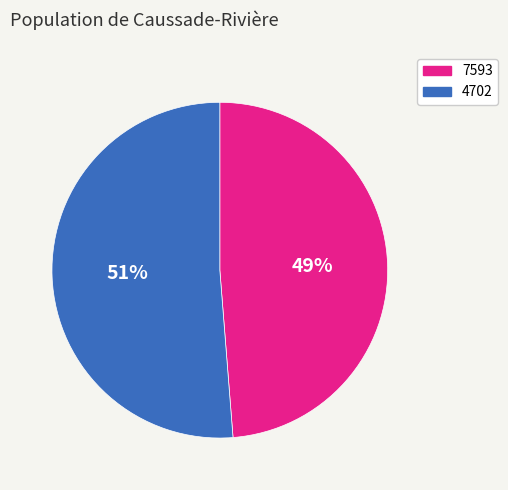

Which slice represents more than half of the pie?

4702